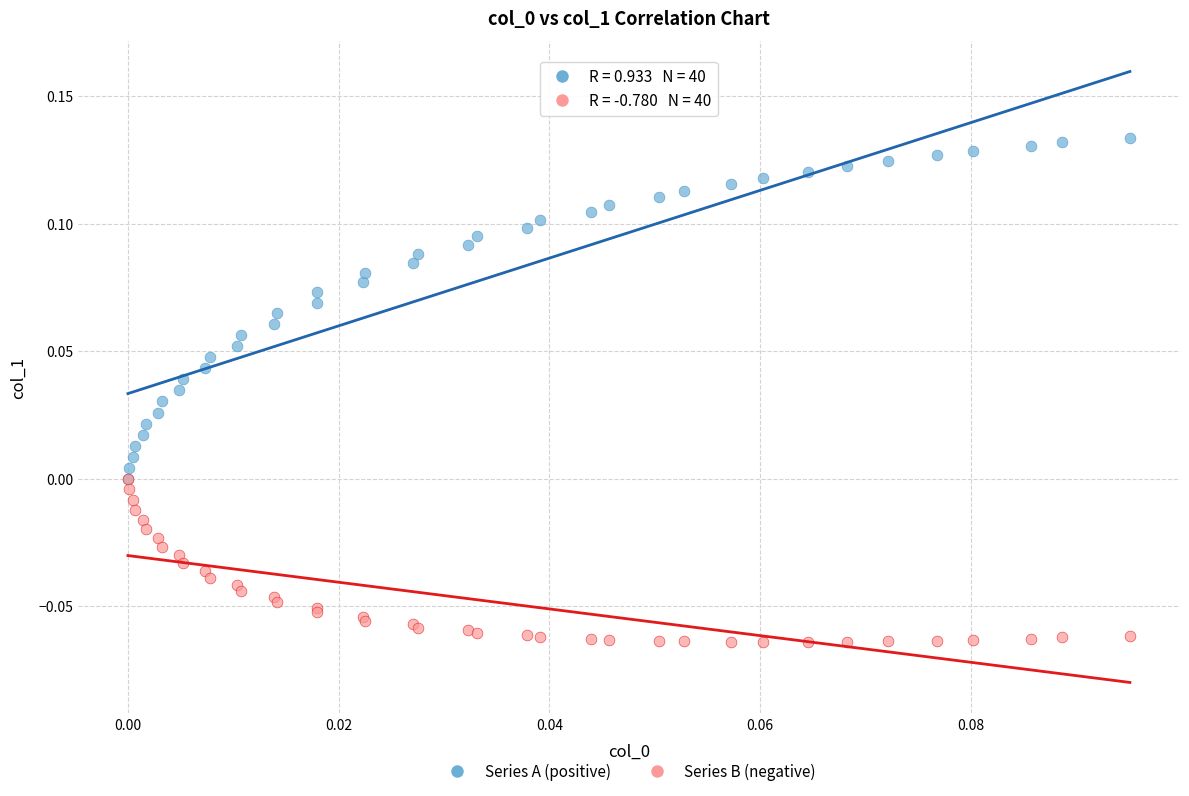

Which series contains the lowest Y value?

Series B (negative)